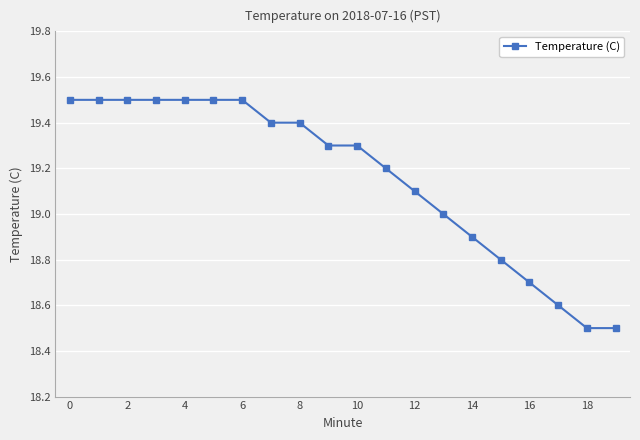

What is the sum of all values?

383.2